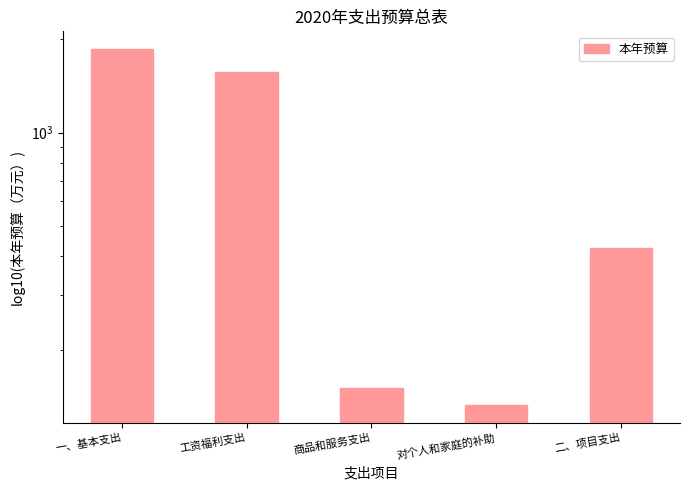

True or false: the data shows 194.1 at 对个人和家庭的补助.

False